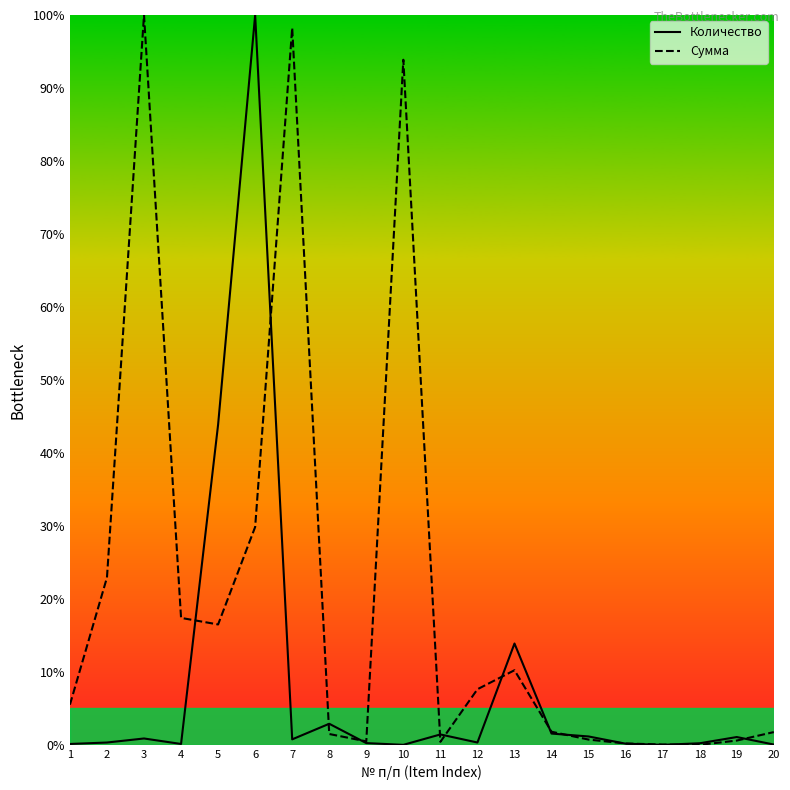

True or false: Количество has a value of 1.4 at 11.

True